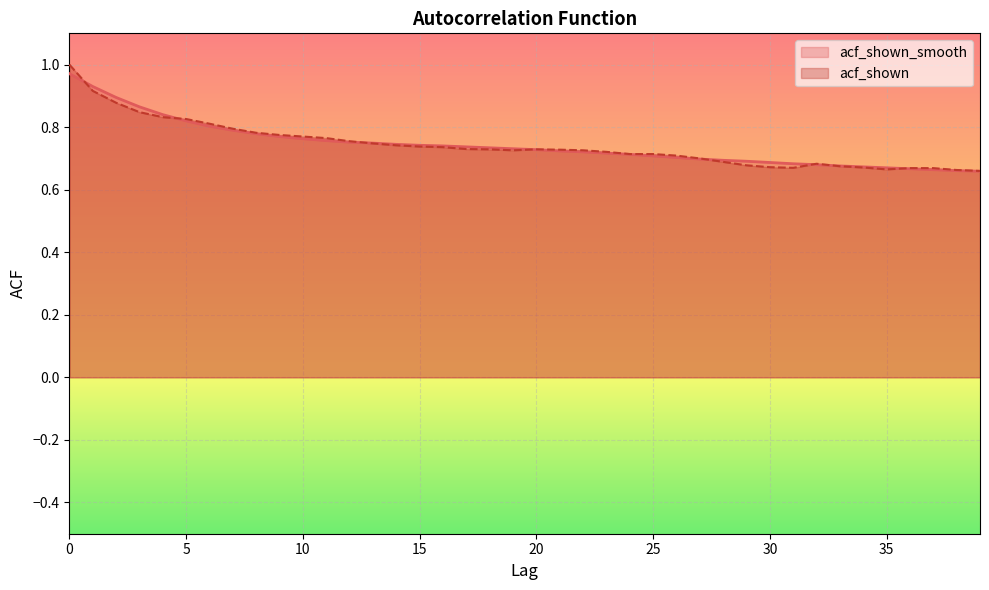

What is the label of the 27th point from the right?

13